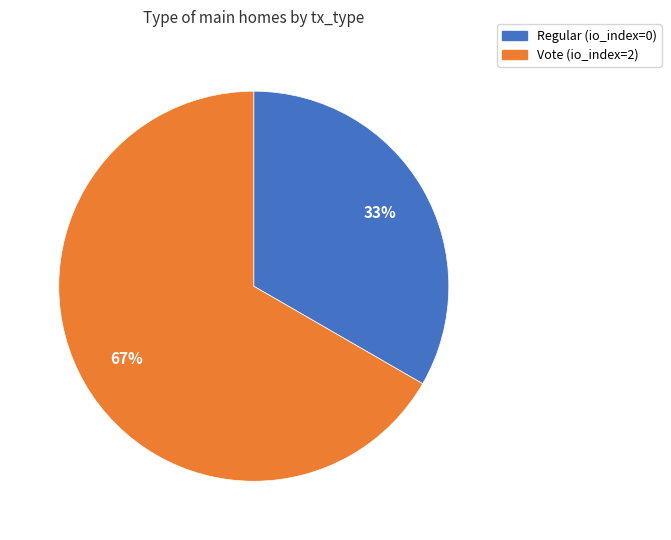

What percentage is the Vote (io_index=2) slice, to the nearest percent?

67%